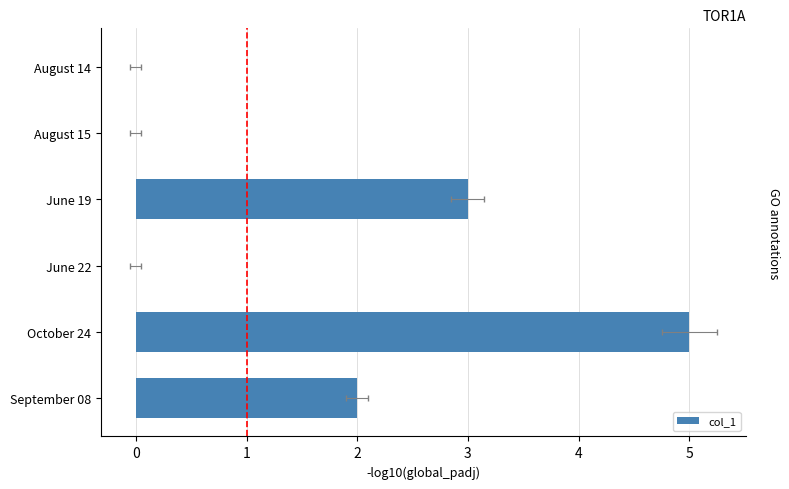

What is the difference between the maximum and minimum values?

5